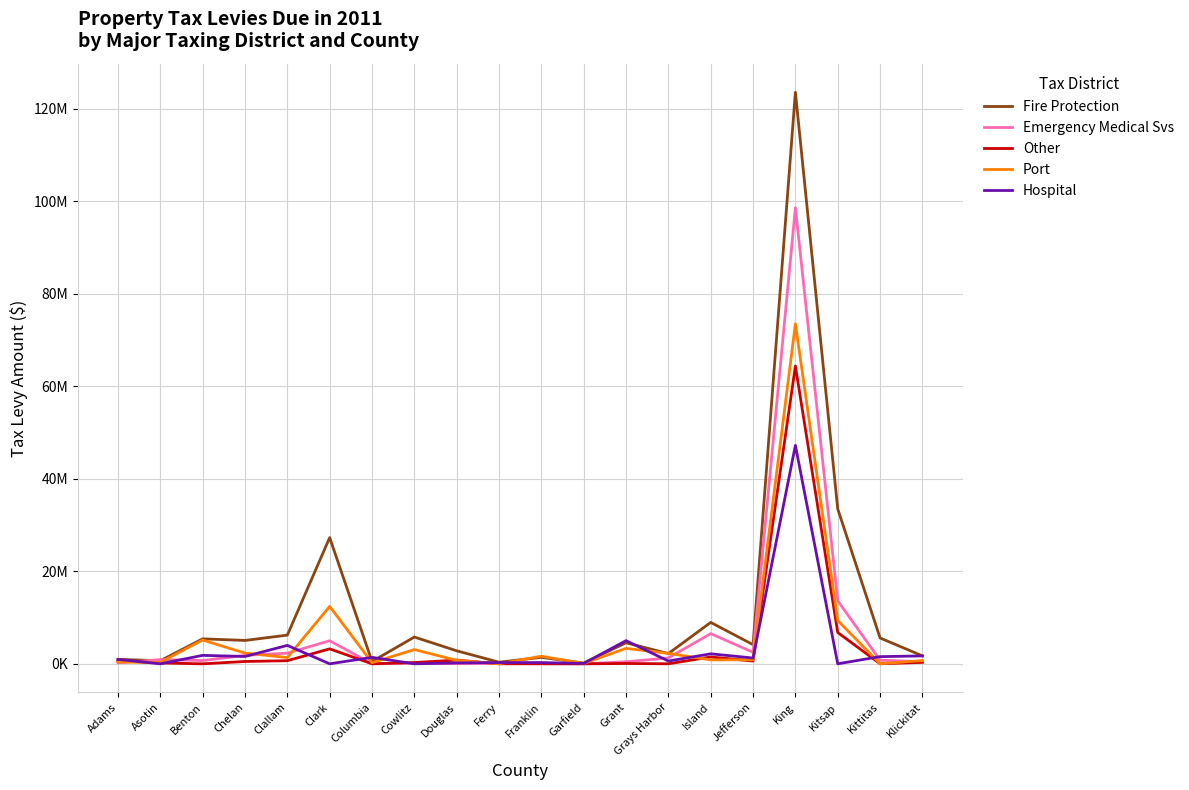

What is the difference between the maximum and second lowest values in the Hospital series?

47224015